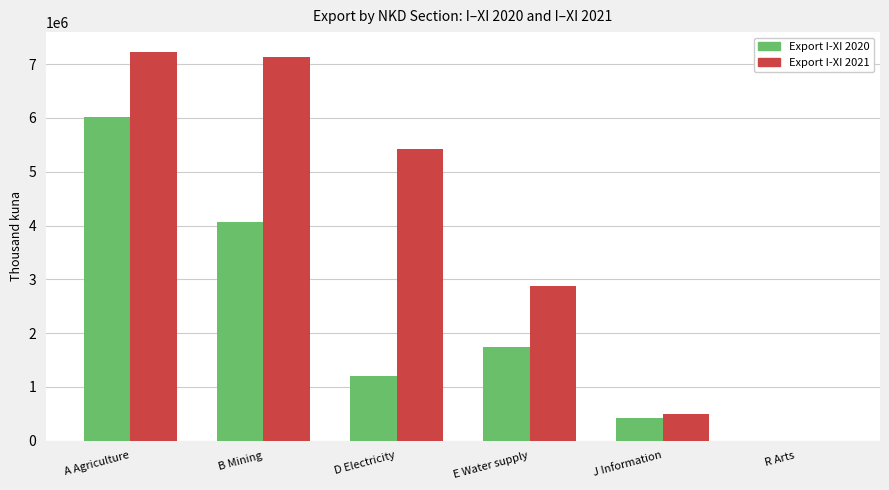

What is the total value across all series at A Agriculture?

13246908